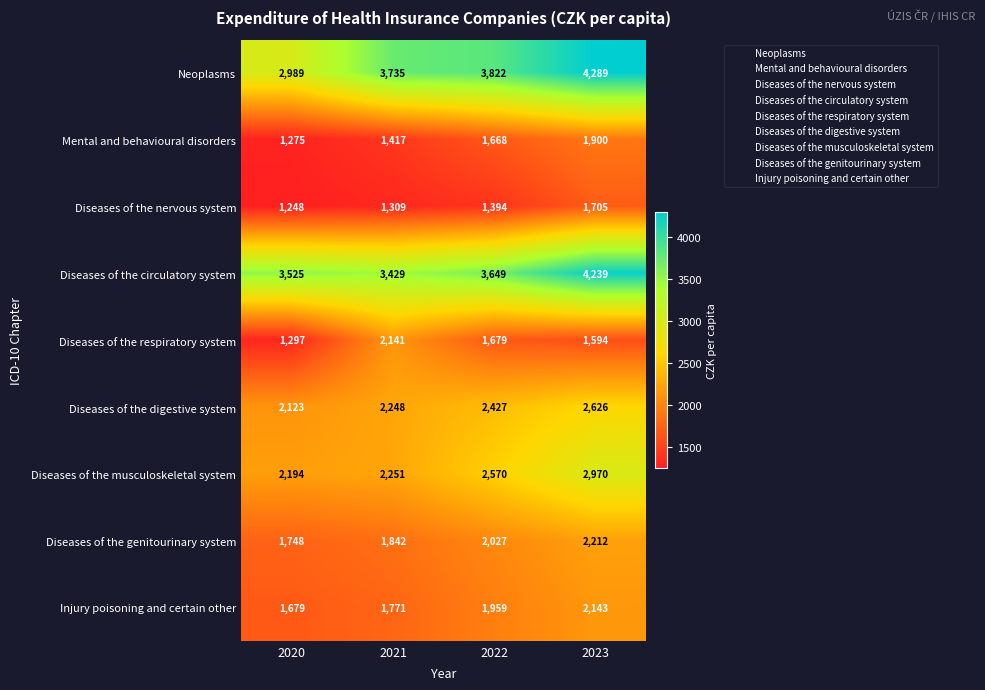

Which series has the largest total across all categories?

Diseases of the circulatory system